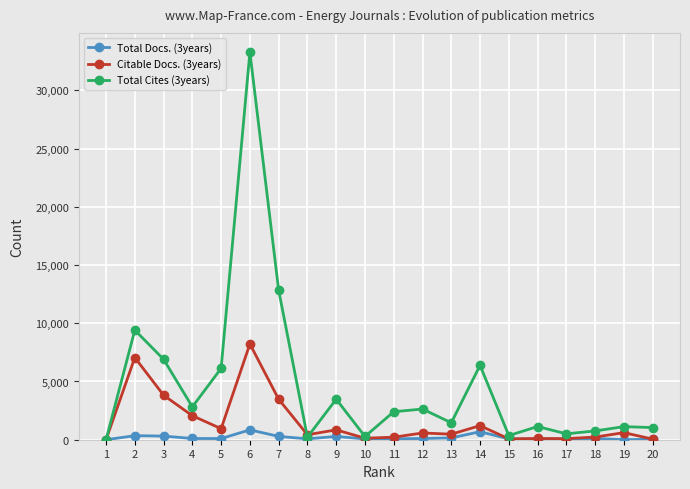

Which series has the largest range (max minus min)?

Total Cites (3years)